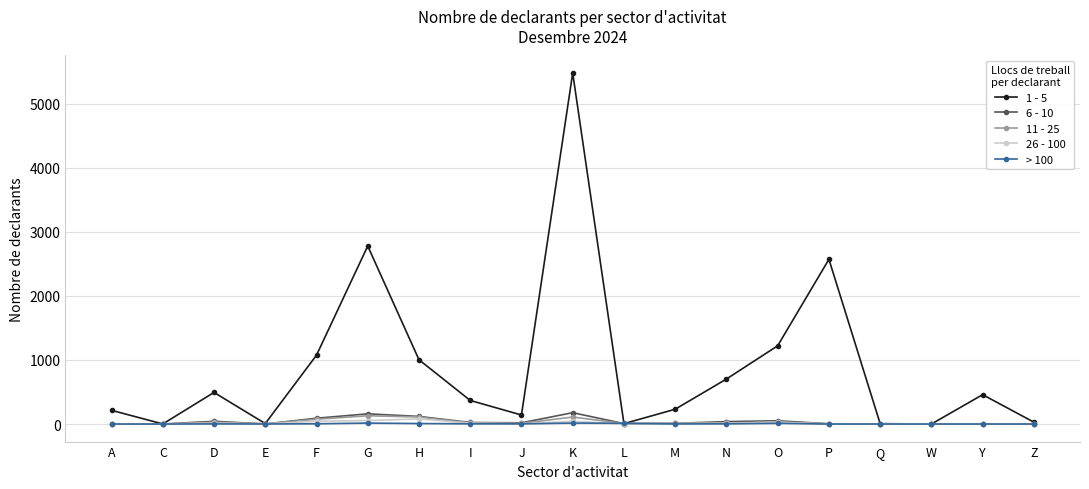

Does the chart display data point markers on the line(s)?

Yes